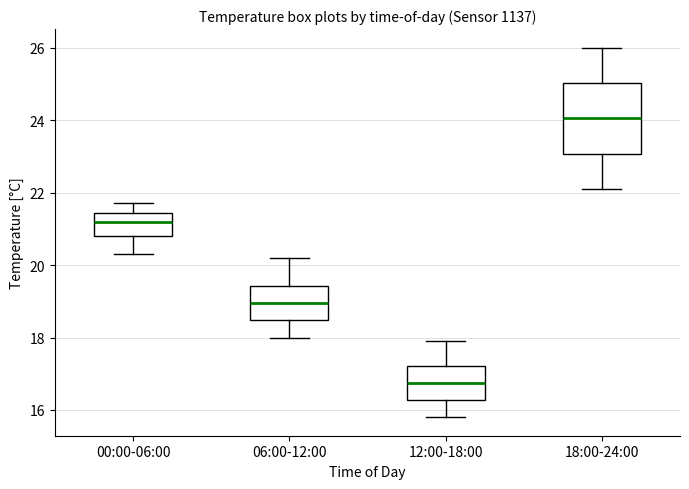

Where does the lower whisker of the box for 18:00-24:00 end on the y-axis? The values are not printed on the chart, so give them approximately, as read against the axis.

22.2